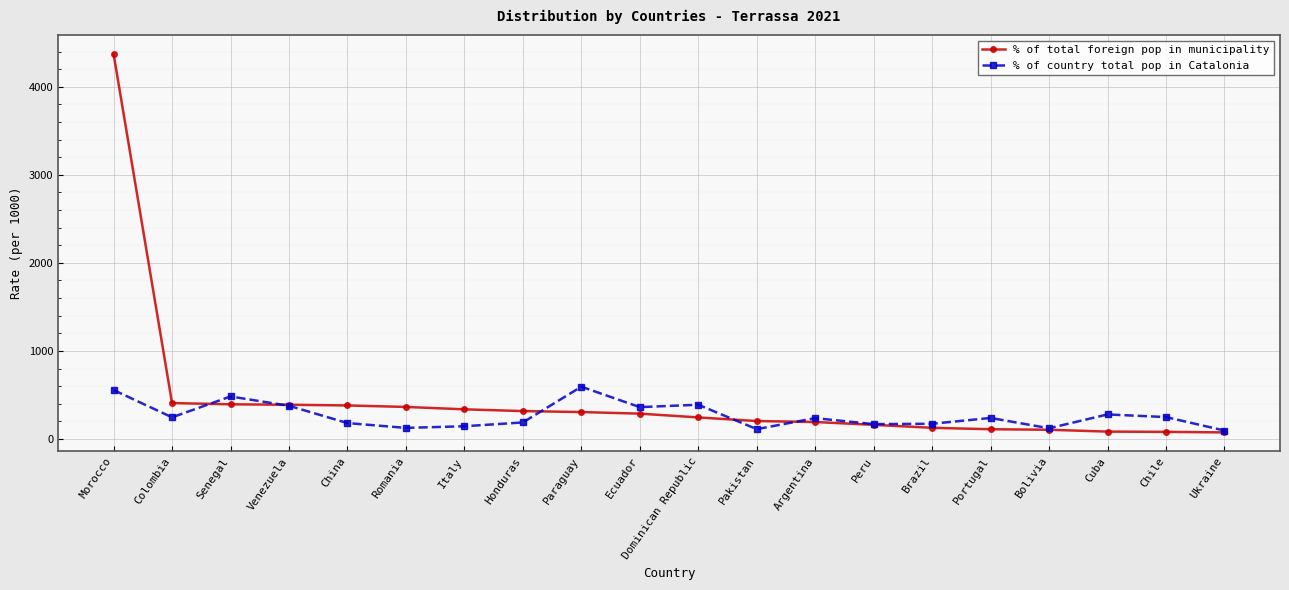

What is the label of the 13th point from the left?

Argentina